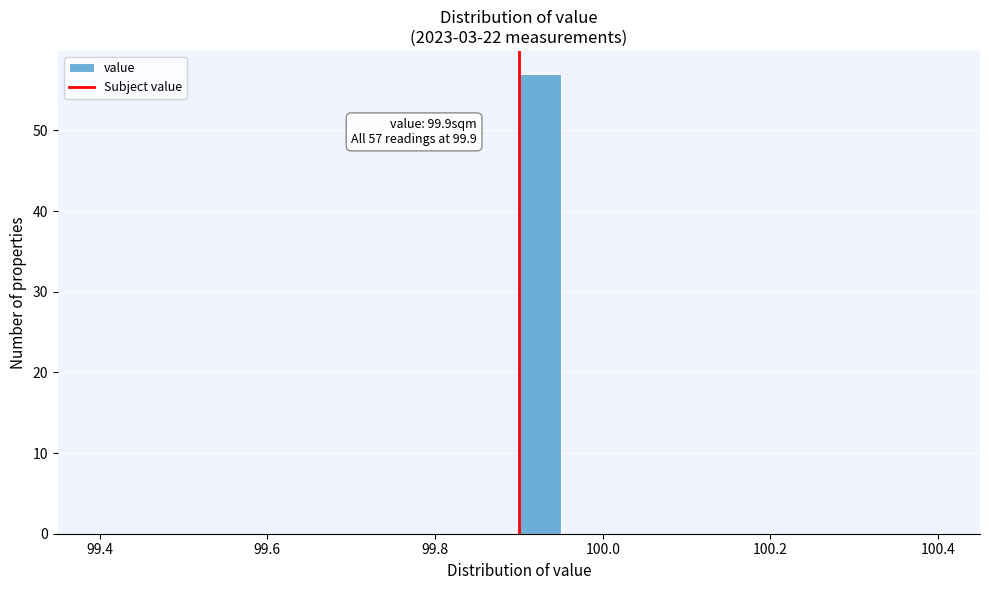

Around what value on the x-axis is the tallest bar? Give the approximate position of its centre, as read against the axis.

99.92